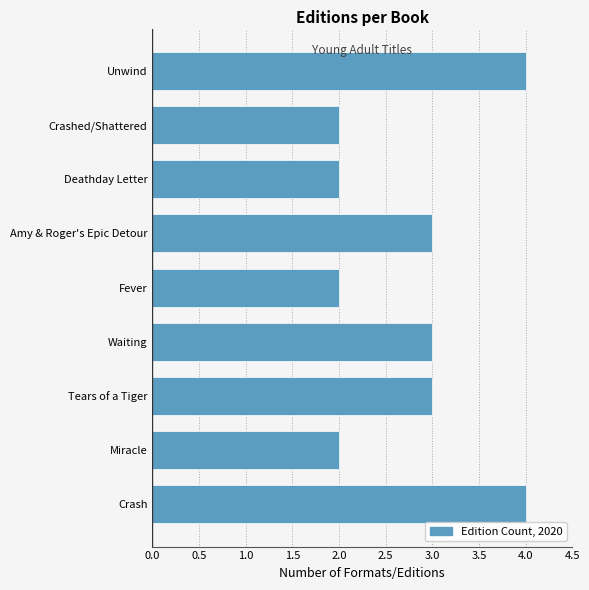

Reading bottom to top, transcribe all the data shown in this chart.

4	2	3	3	2	3	2	2	4